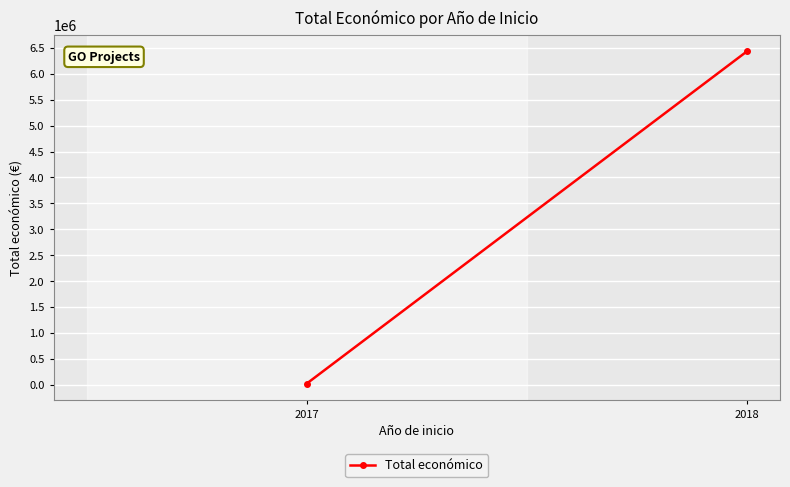

What is the sum of the values at 2018 and 2017?

6455092